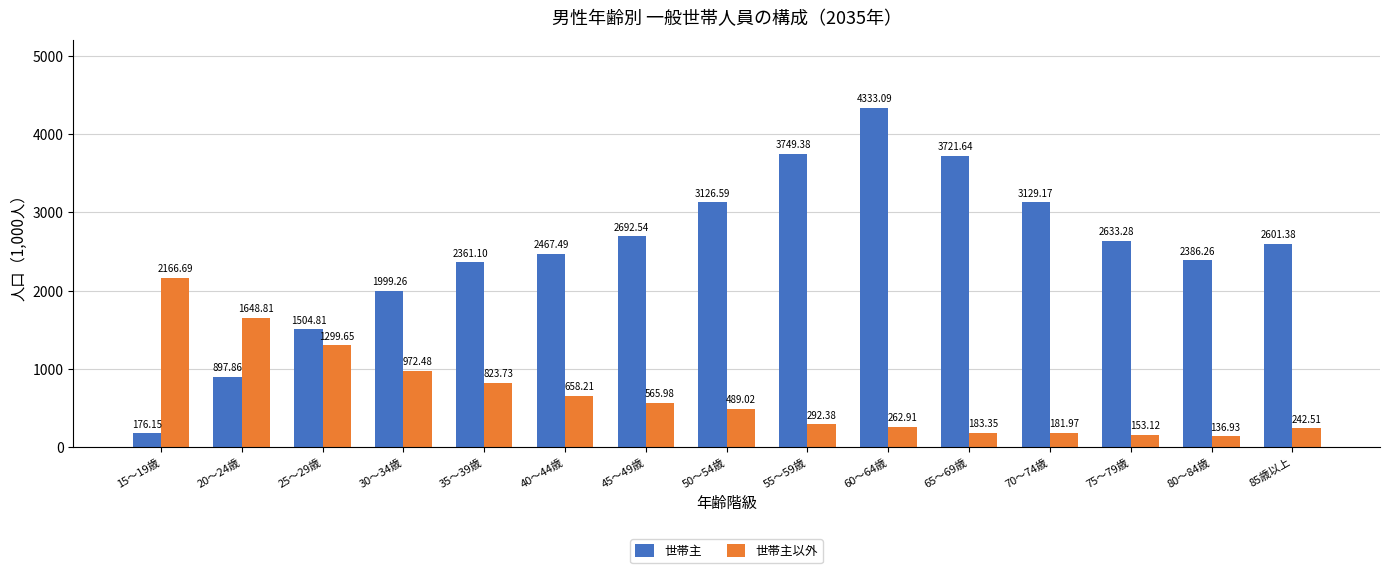

What is the difference between the 世帯主以外 values at 75～79歳 and 50～54歳?

335.9